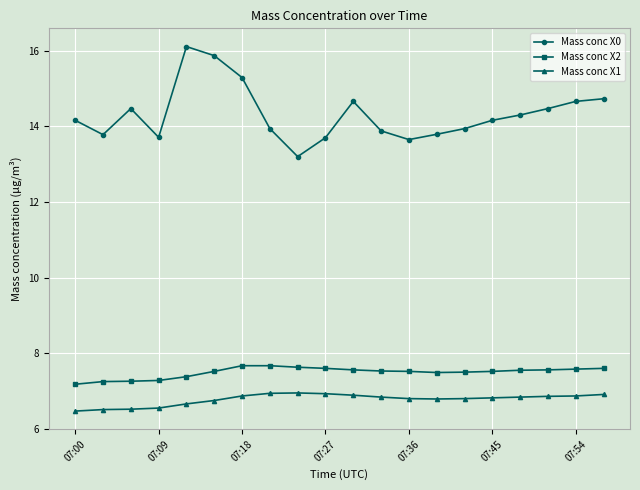

What is the sum of all Mass conc X0 values?

286.5